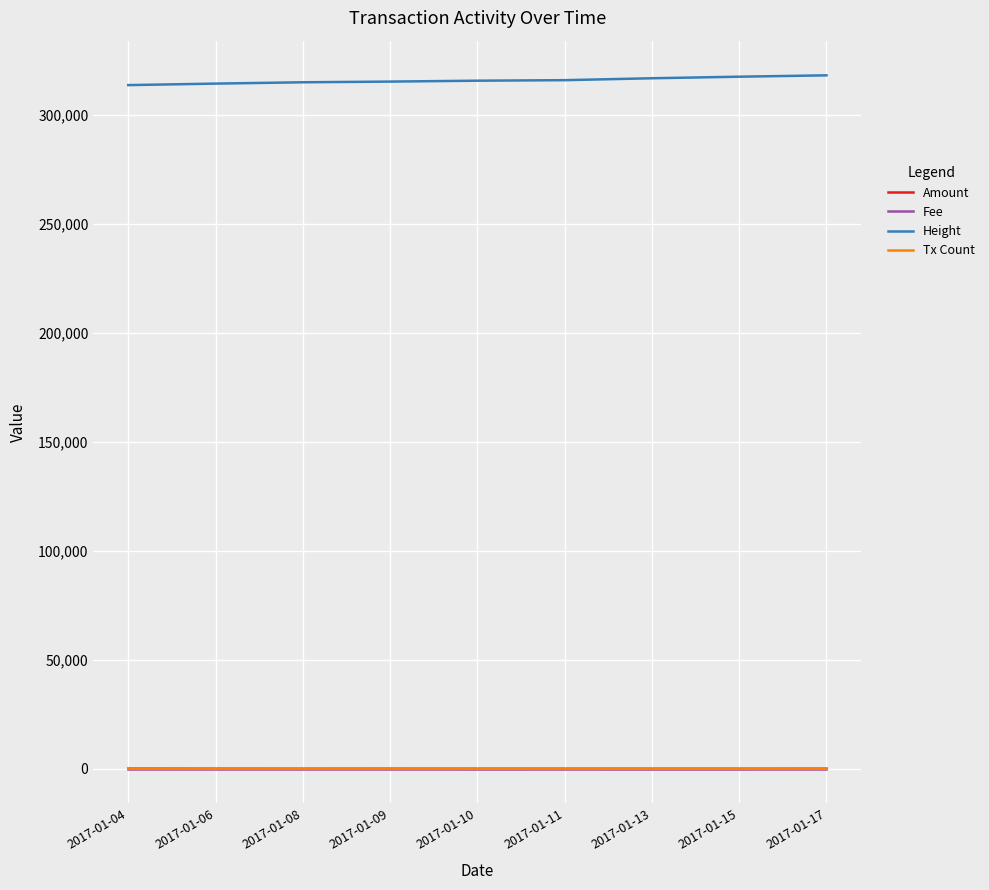

At how many categories does at least one series exceed 199350?

9